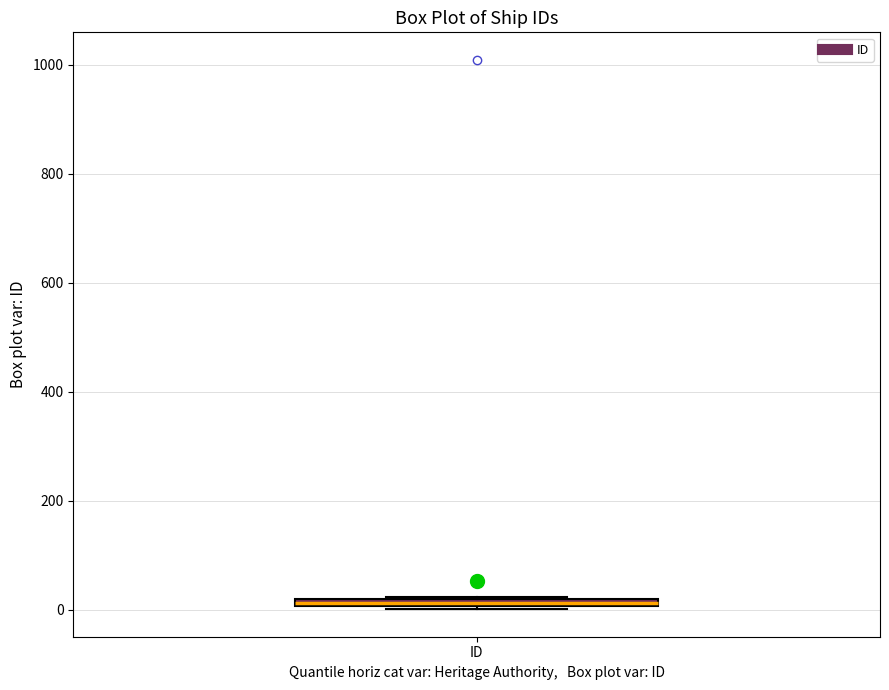

Where is the upper edge of the box for ID on the y-axis? The values are not printed on the chart, so give them approximately, as read against the axis.

20